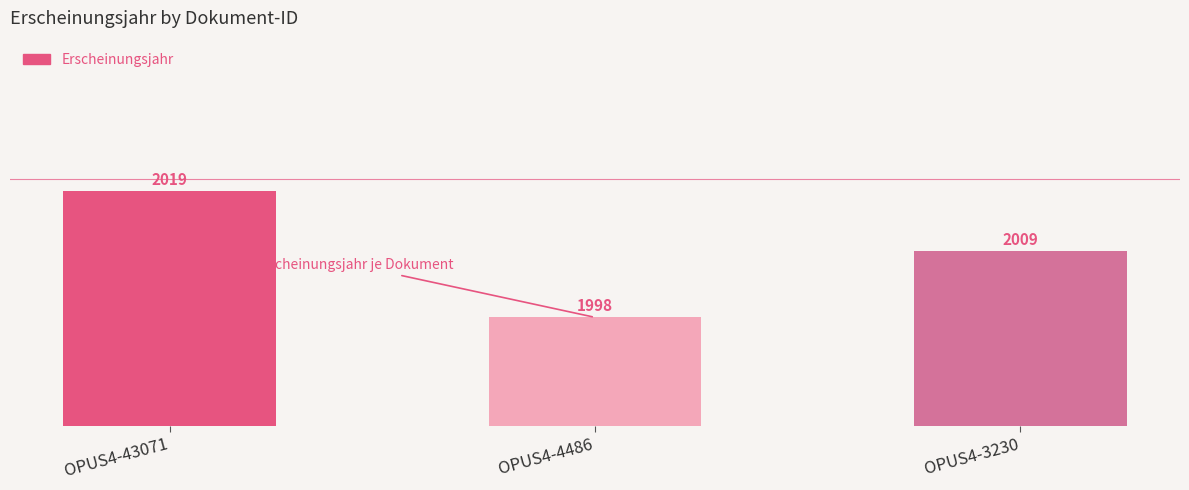

What is the sum of the values at OPUS4-3230 and OPUS4-43071?

4028